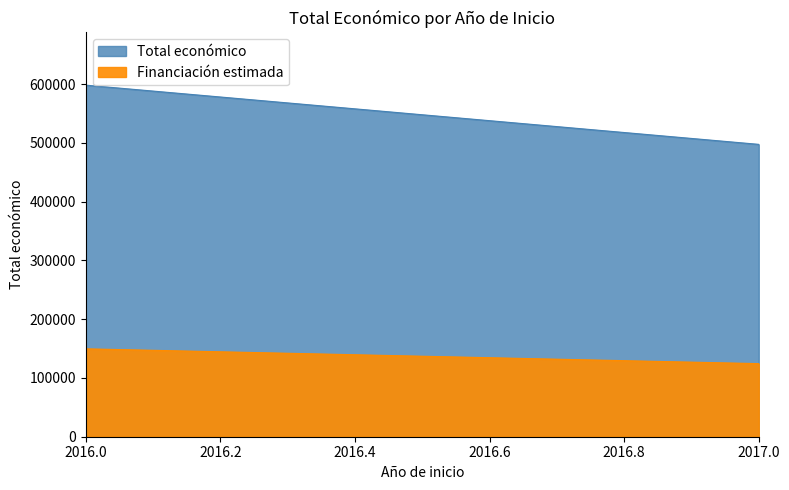

Where does the data first go above 492343?

2016